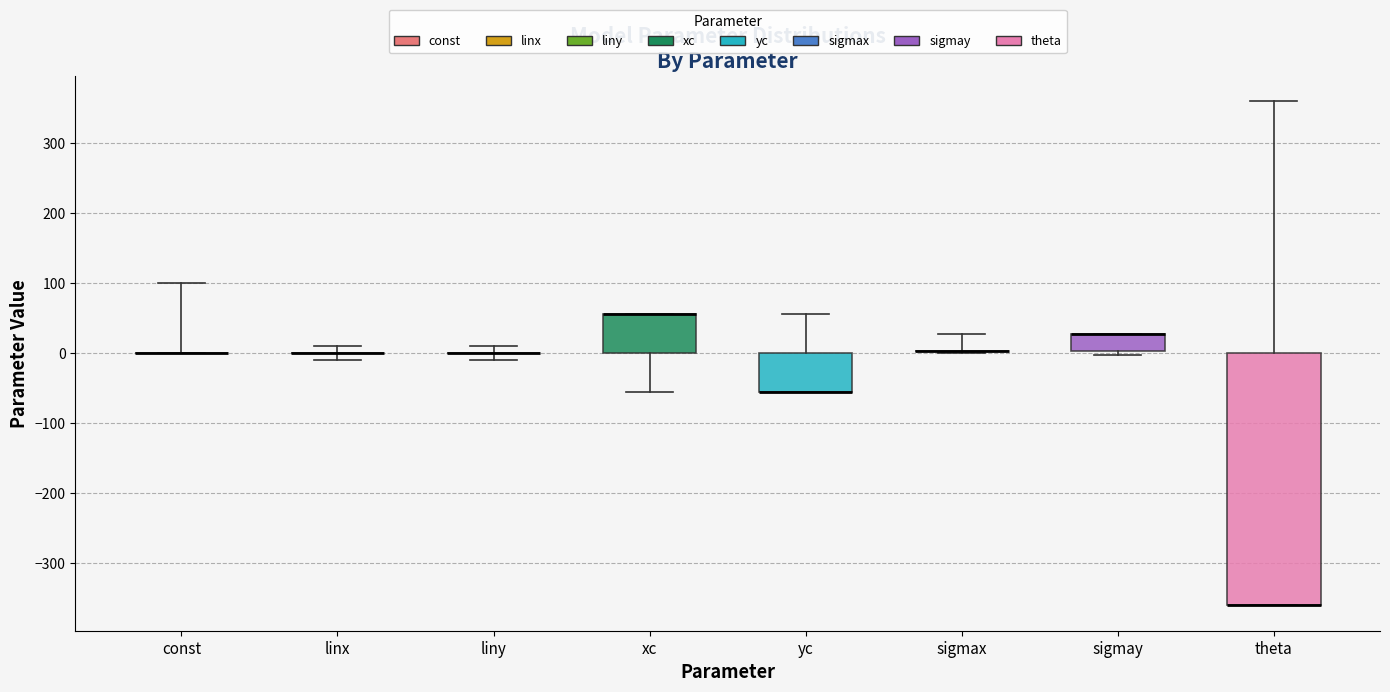

Reading left to right, transcribe this box plot: for each box, give where its median line is, the range the box spans, and where its two whiskers end, as read against the y-axis. The values are not printed on the chart, so give them approximately, as read against the axis.

const: box collapsed to a line at 0, whiskers 0 to 100
linx: box collapsed to a line at 0, whiskers -10 to 10
liny: box collapsed to a line at 0, whiskers -10 to 10
xc: median 60 (drawn on the box's upper edge), box 0 to 60, whiskers -60 to 60
yc: median -60 (drawn on the box's lower edge), box -60 to 0, whiskers -60 to 60
sigmax: box collapsed to a line at 0, whiskers 0 to 30
sigmay: median 30 (drawn on the box's upper edge), box 0 to 30, whiskers 0 (just below the box's lower edge) to 30
theta: median -360 (drawn on the box's lower edge), box -360 to 0, whiskers -360 to 360